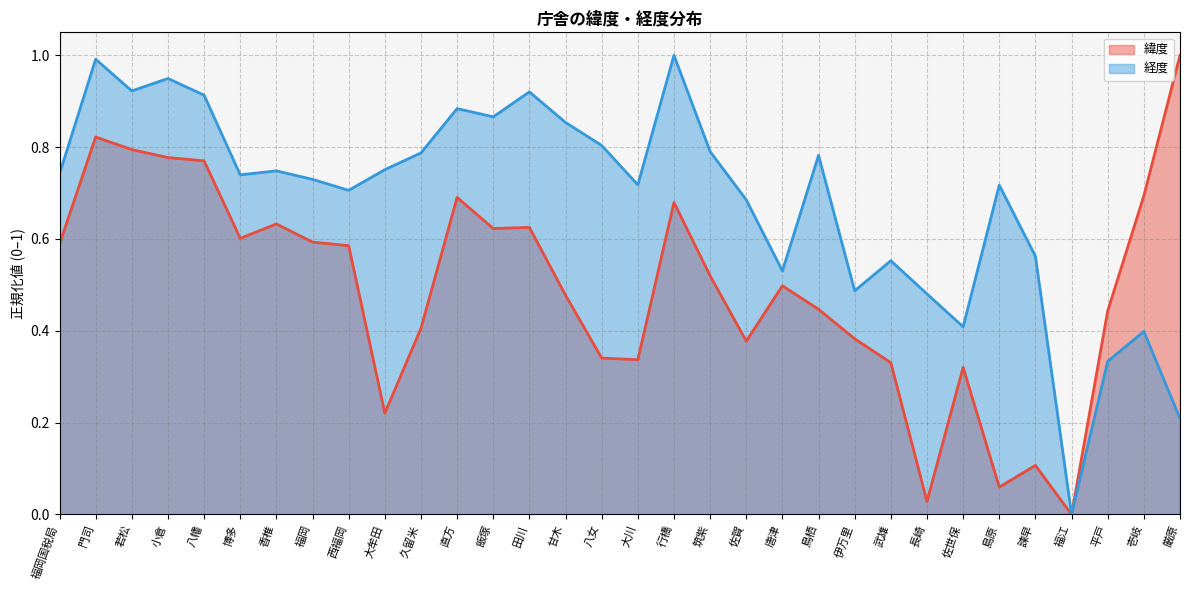

What is the difference between the maximum and minimum values in the 経度 series?

1.0